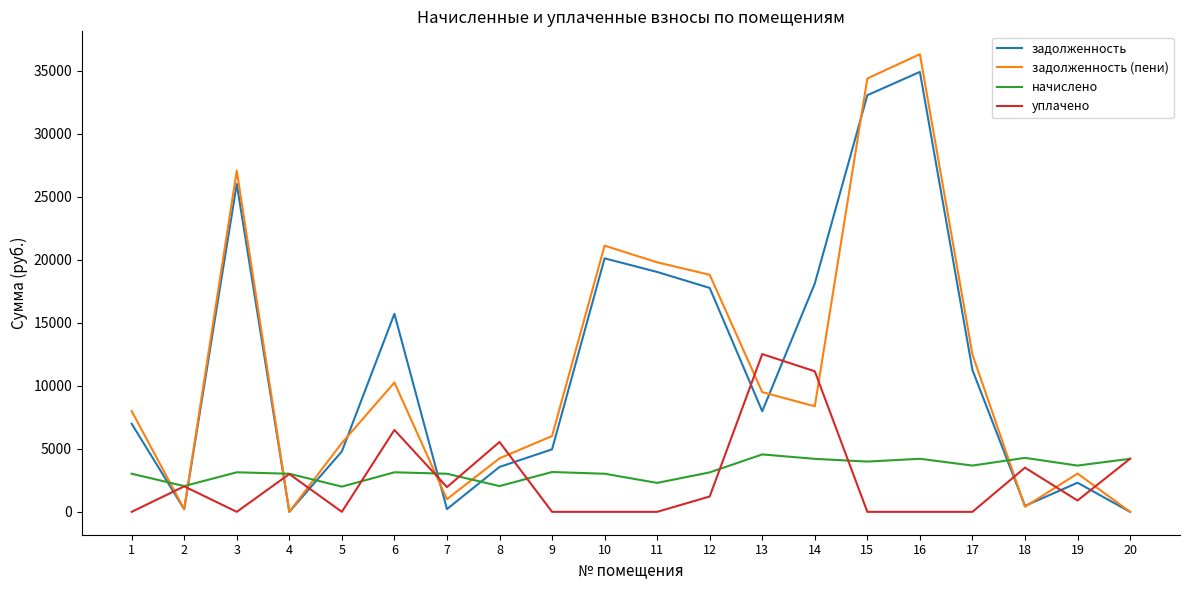

Rank the series by their maximum value, from highest to lowest.

задолженность (пени), задолженность, уплачено, начислено